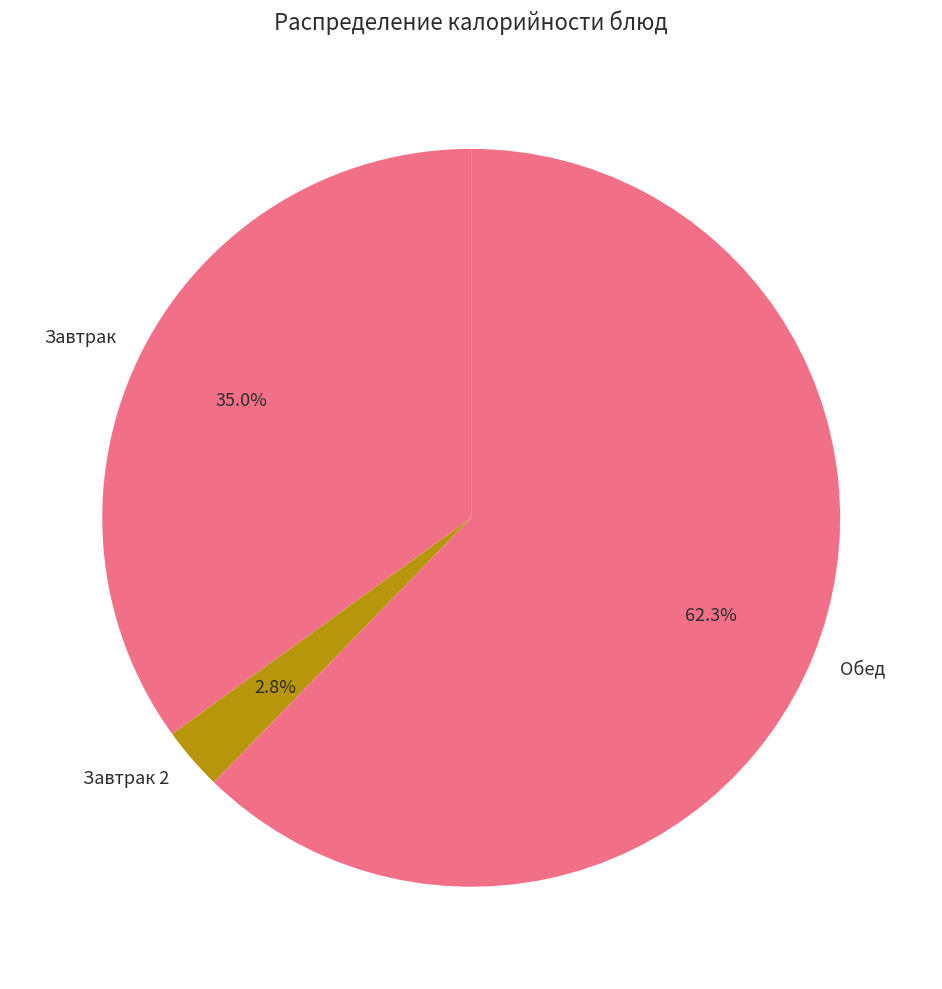

Rank the categories by value from highest to lowest.

Обед, Завтрак, Завтрак 2